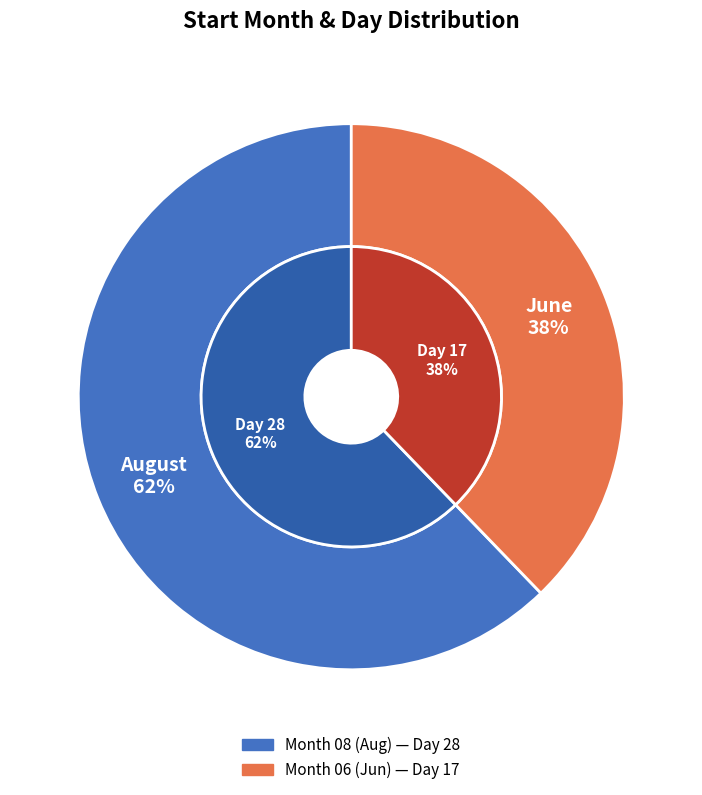

Is it true that 06 is 47% of the pie?

False